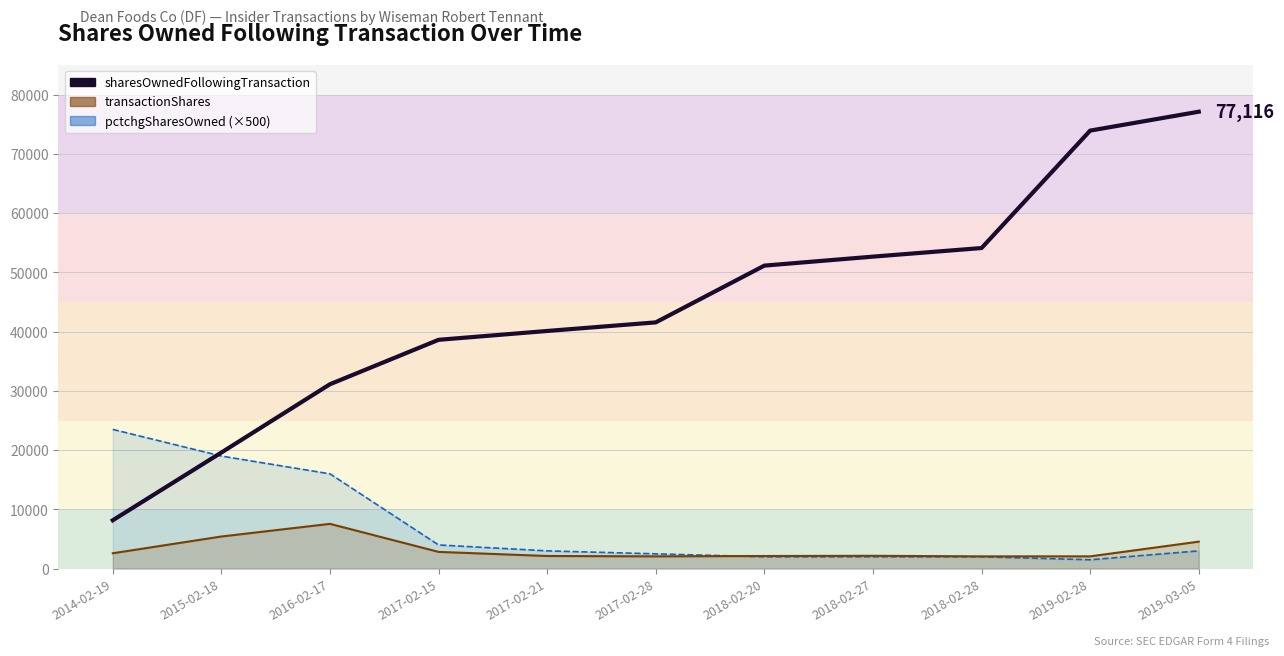

True or false: the data shows 49424 at 2019-02-28.

False